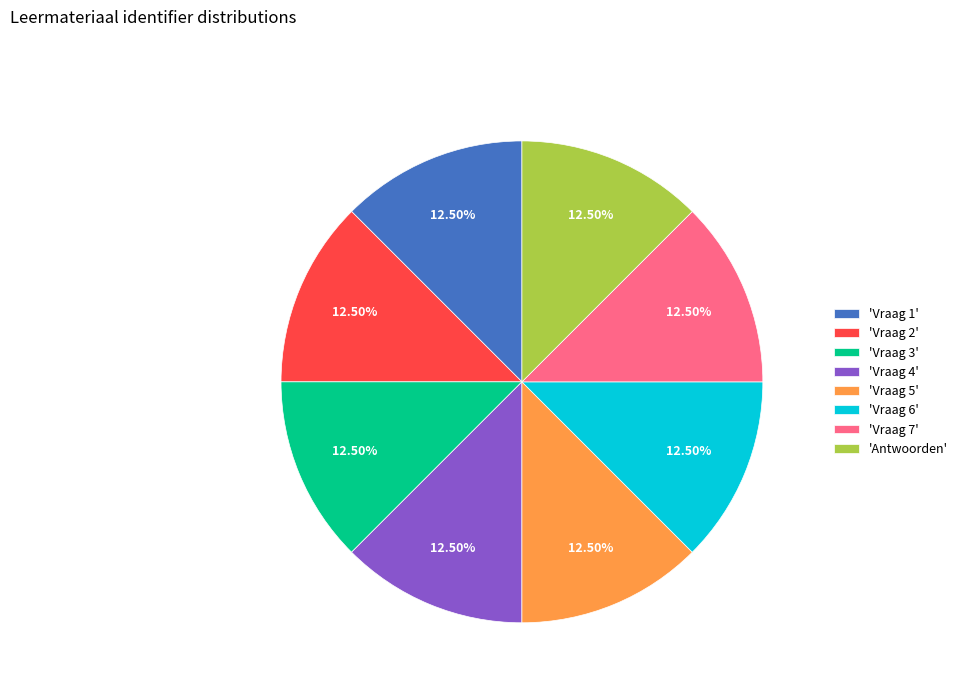

Approximately how many times larger is the value at 'Vraag 6' compared to 'Antwoorden'?

1.0